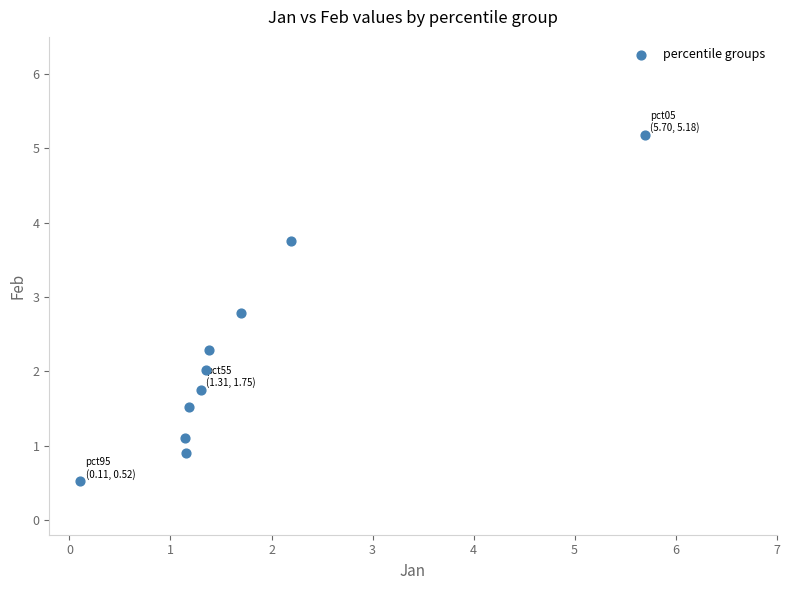

What is the range of X values (max minus min)?

5.6